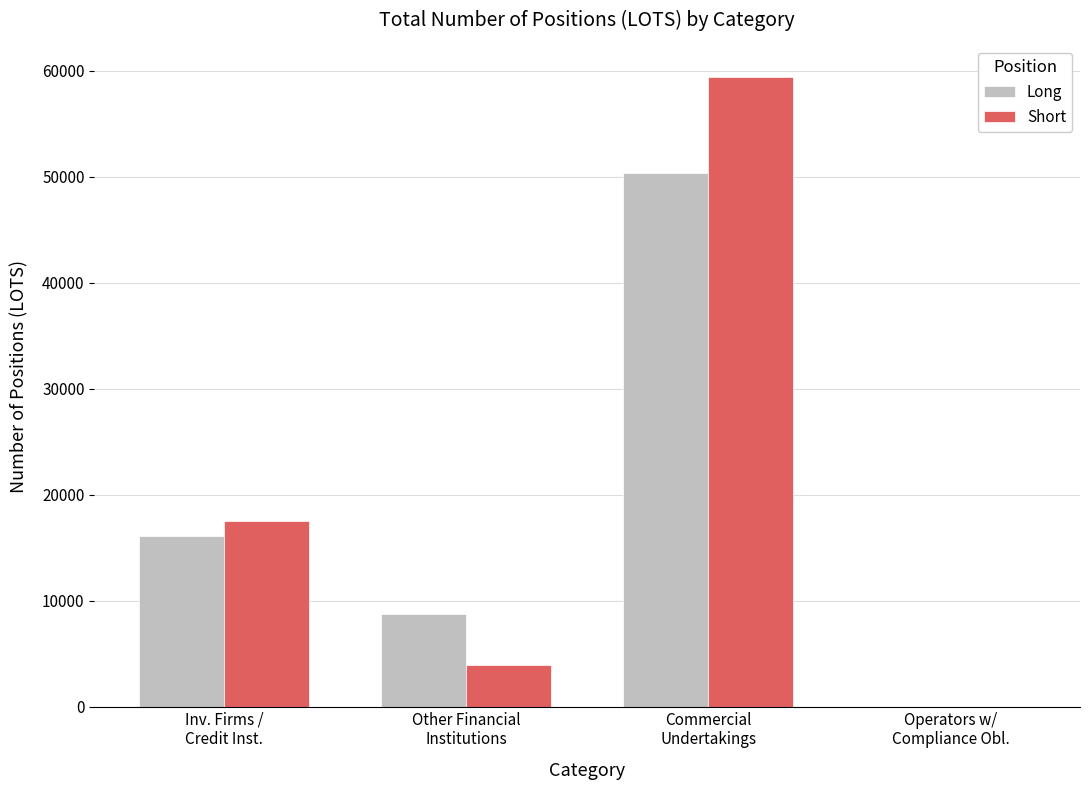

What is the greatest value displayed?

59396.8